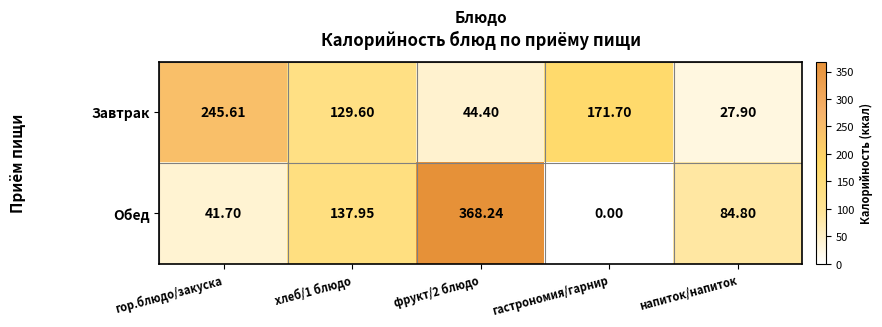

At which category does the chart reach its peak across all series?

фрукт/2 блюдо